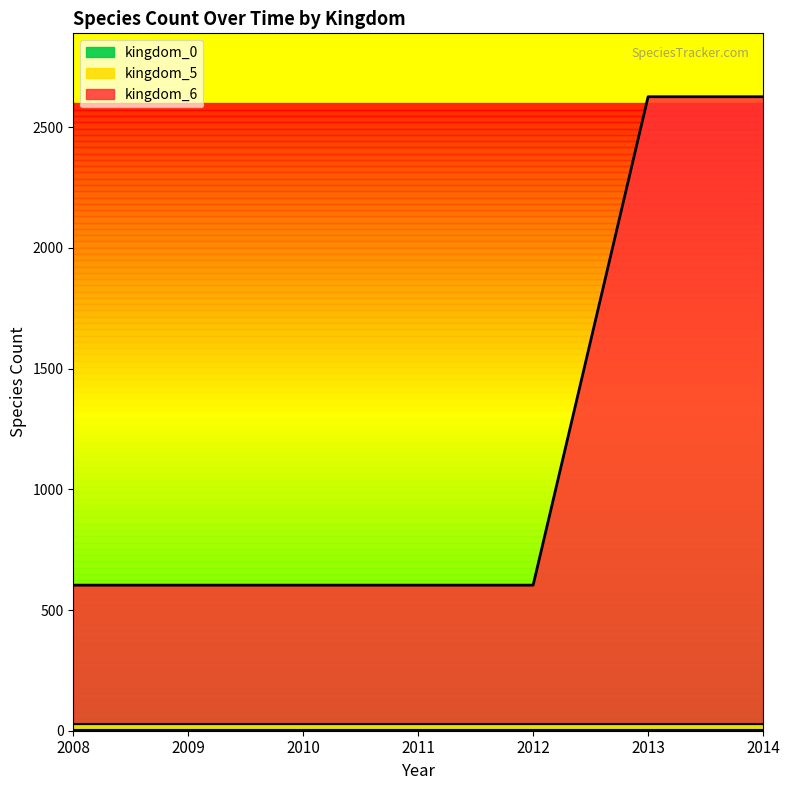

At how many categories does at least one series exceed 1203?

2